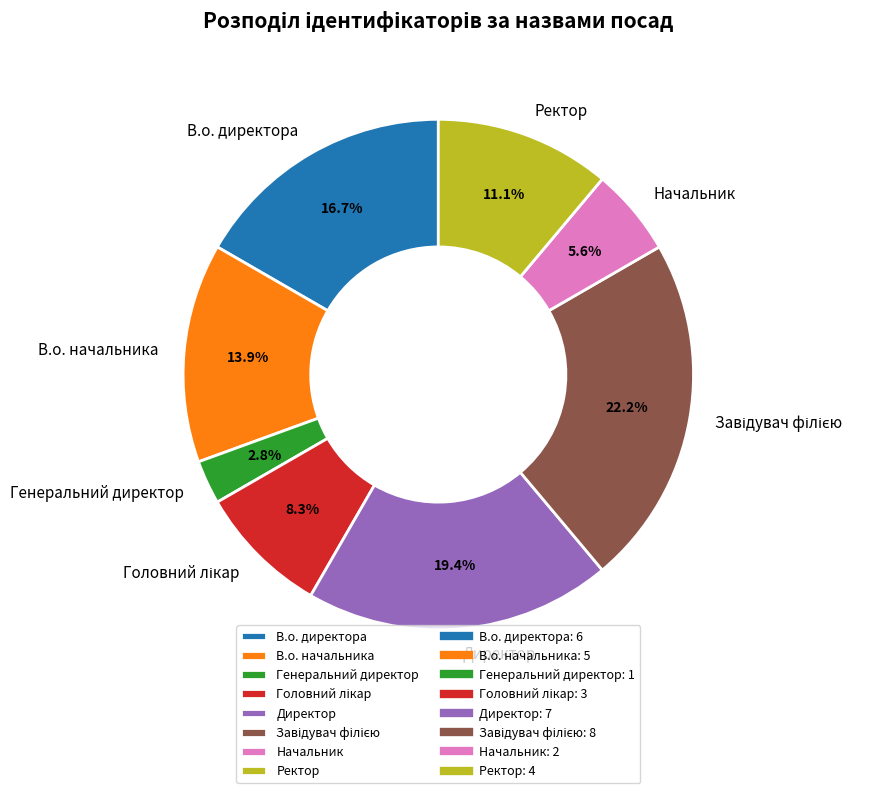

What is the smallest slice in the pie chart?

Генеральний директор